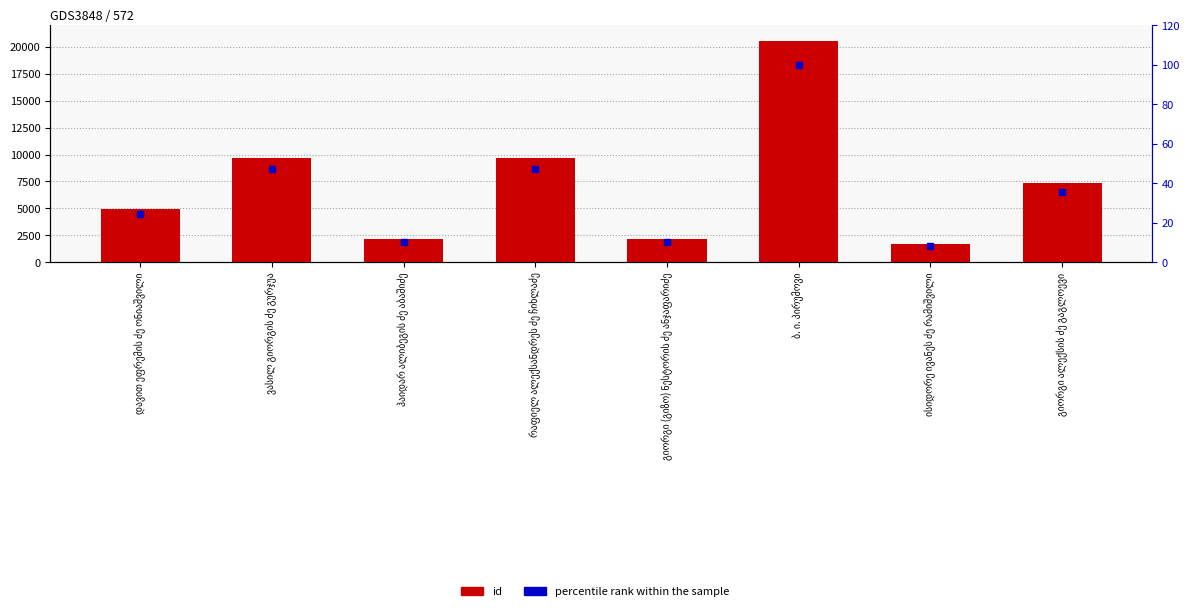

What is the value of the percentile rank within the sample bar at the 6th from the left?

100.0